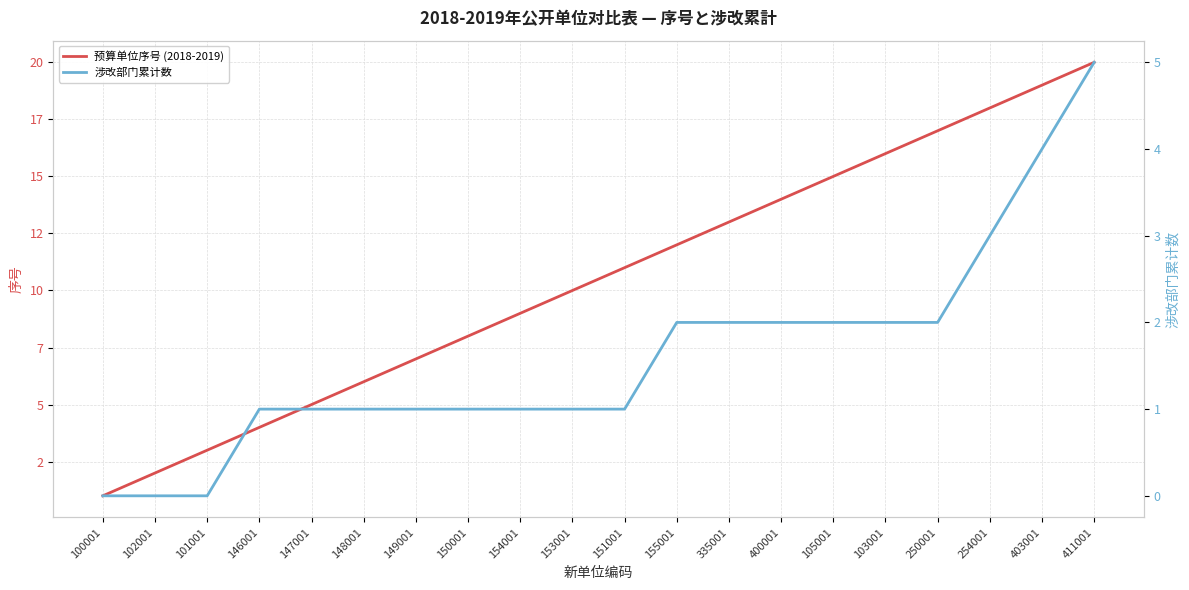

Is it true that 涉改部门累计数 equals 3 at 400001?

False